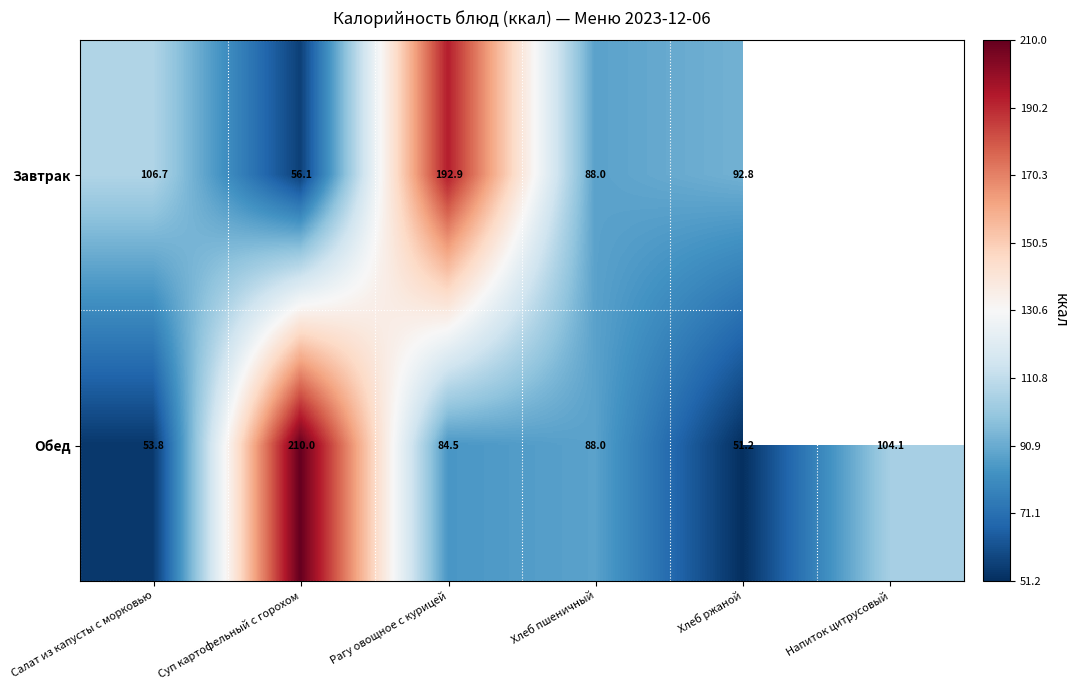

What is the spread (max minus min) of values at Салат из капусты с морковью?

52.9